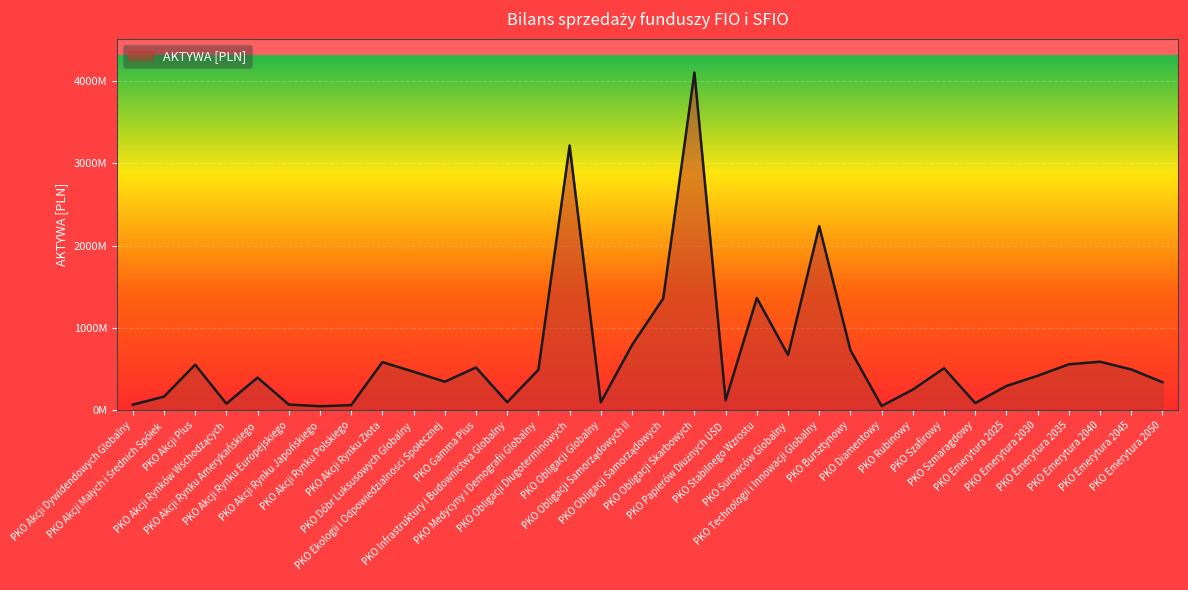

What is the difference between the maximum and minimum values?

4053153844.5